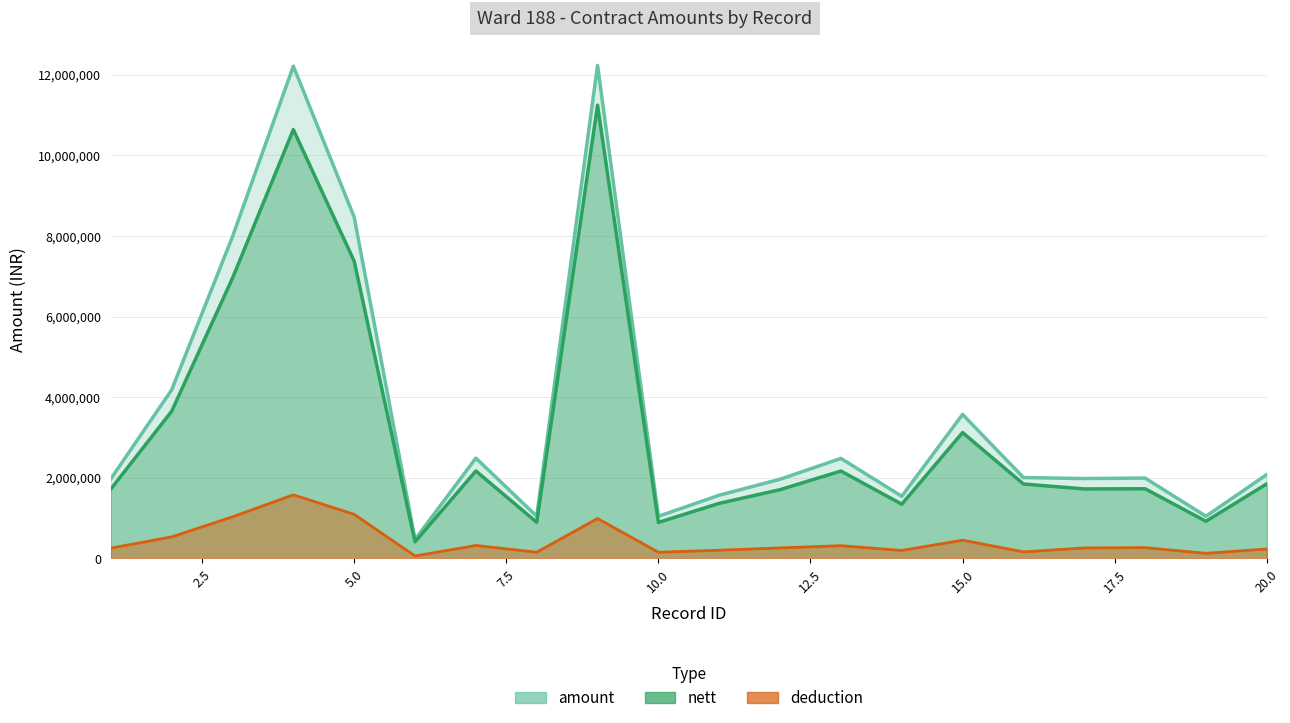

What are all the series names shown in the legend?

amount, nett, deduction